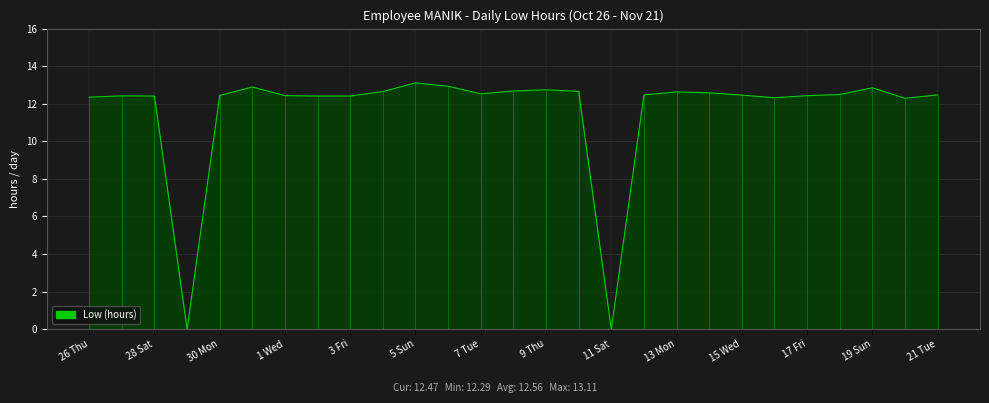

What is the greatest value displayed?

13.1